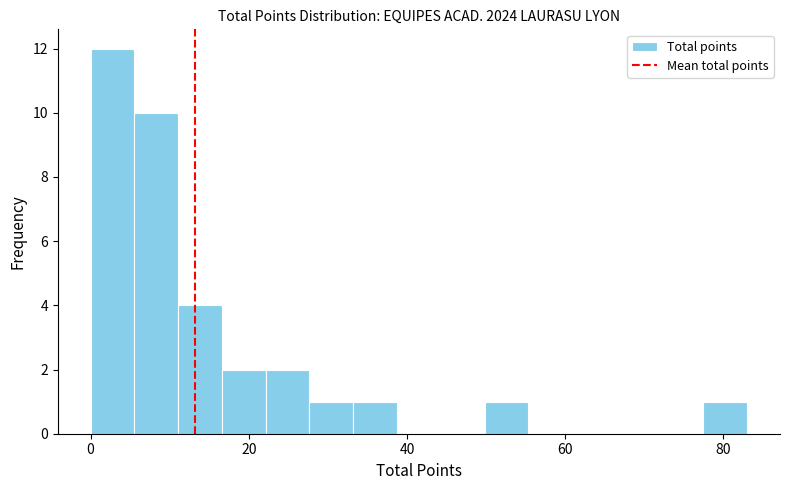

Read against the x-axis, roughly where is the centre of the tallest bar?

2